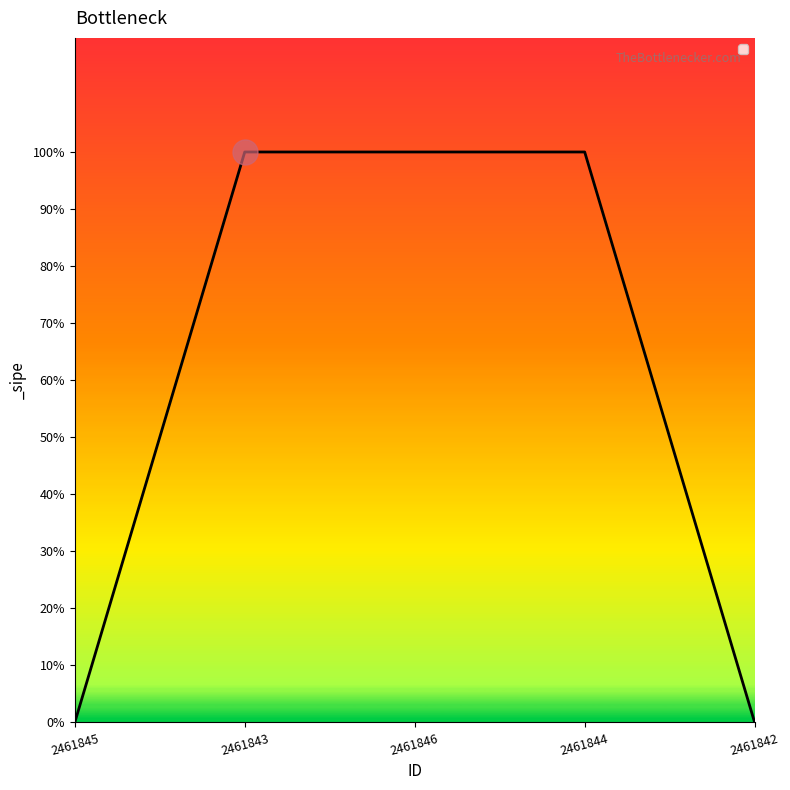

Does the chart have visible grid lines?

No